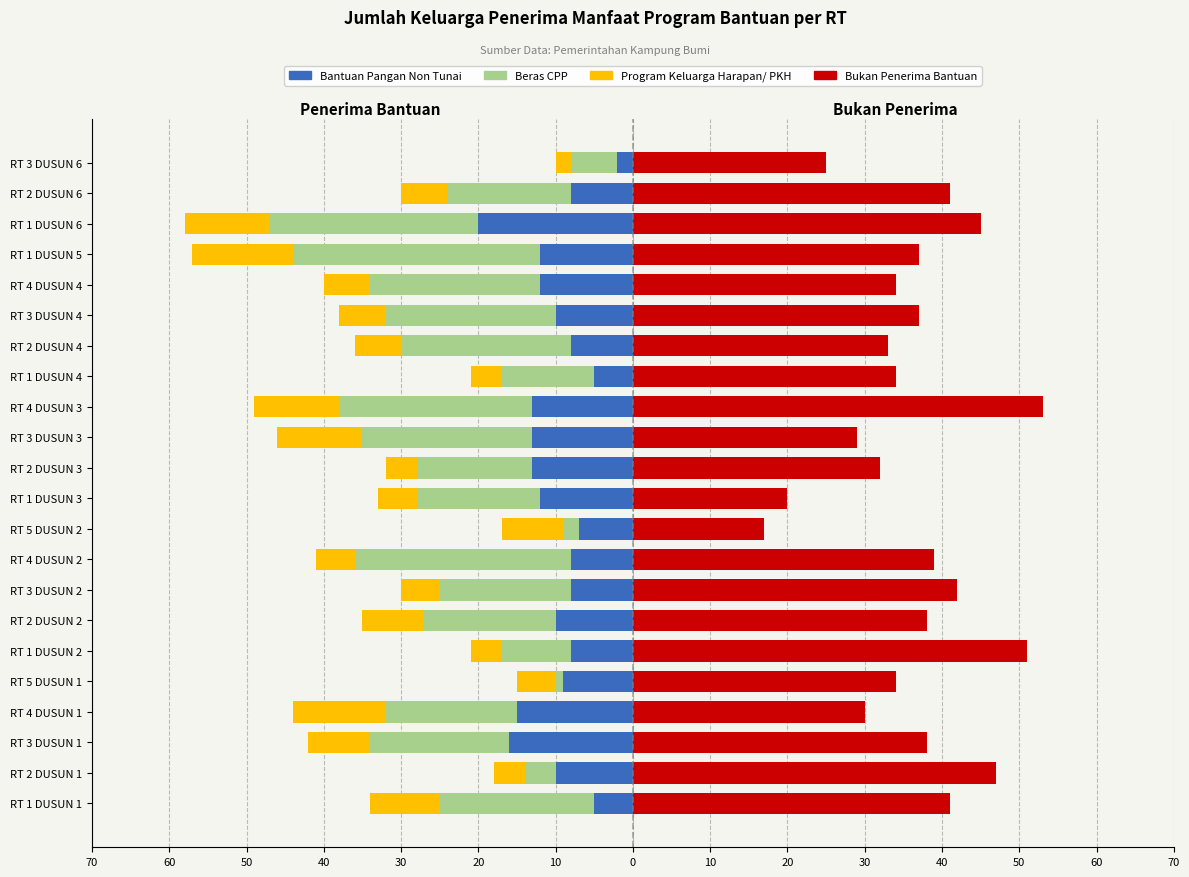

What is the maximum value shown in the chart?

53